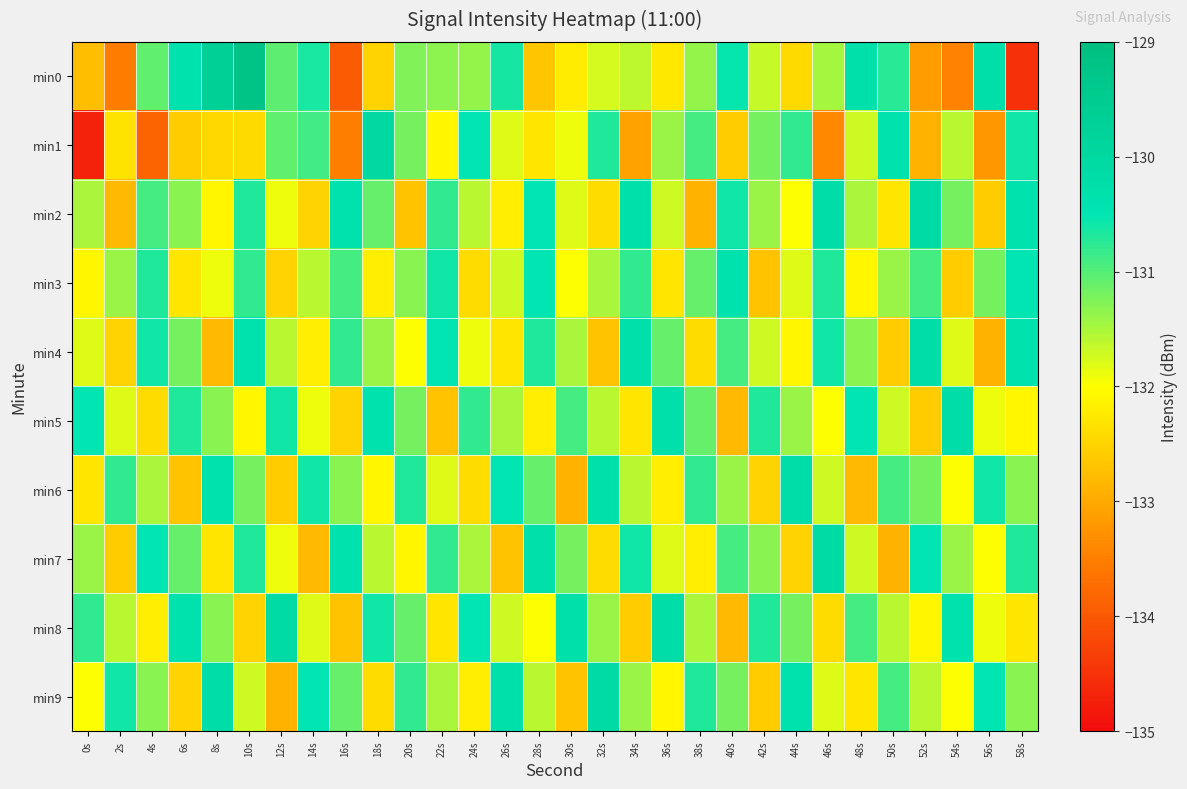

Rank the series by their maximum value, from lowest to highest.

min3, min4, min5, min6, min2, min7, min8, min9, min1, min0